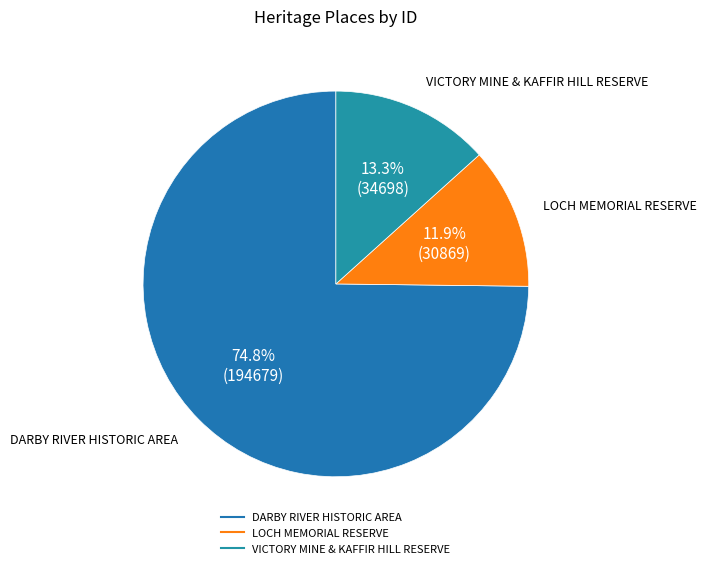

What portion of the pie excludes DARBY RIVER HISTORIC AREA?

25.2%